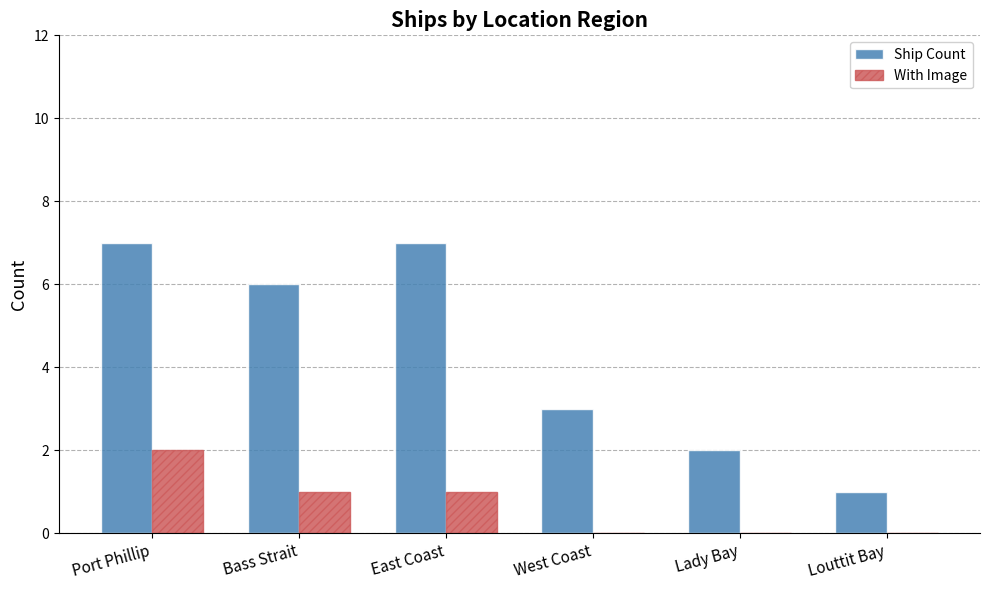

Between East Coast and Lady Bay, which series saw the biggest shift?

Ship Count